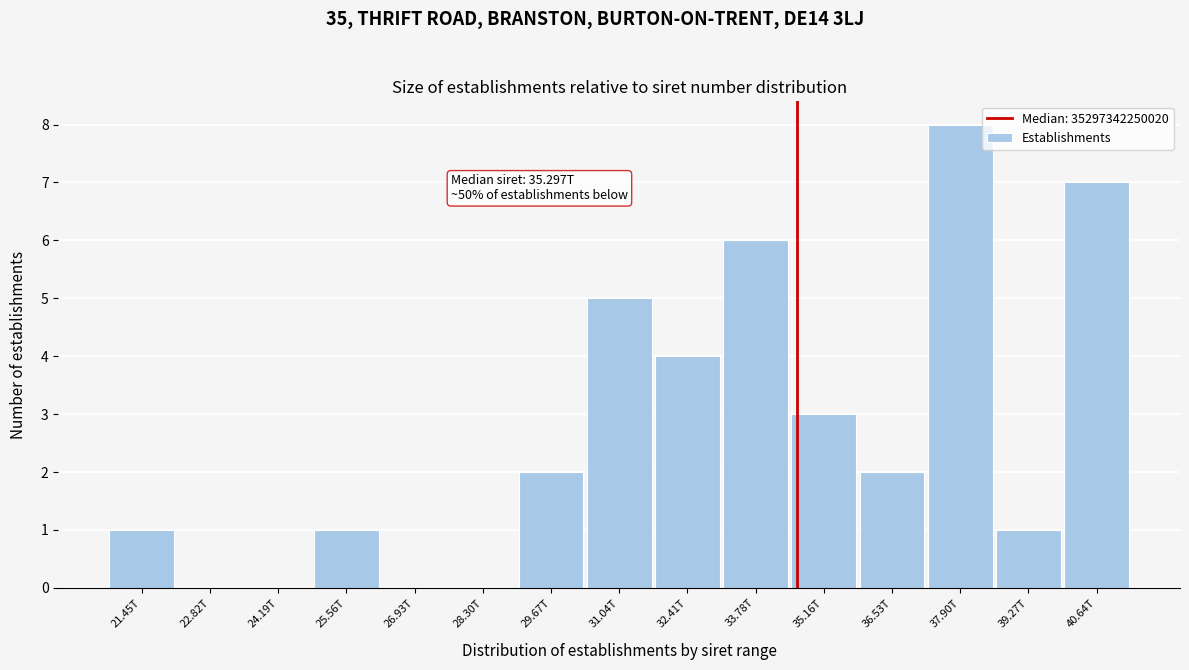

Reading left to right, extract all data points from this chart.

21.45T=1	22.82T=0	24.19T=0	25.56T=1	26.93T=0	28.30T=0	29.67T=2	31.04T=5	32.41T=4	33.78T=6	35.16T=3	36.53T=2	37.90T=8	39.27T=1	40.64T=7